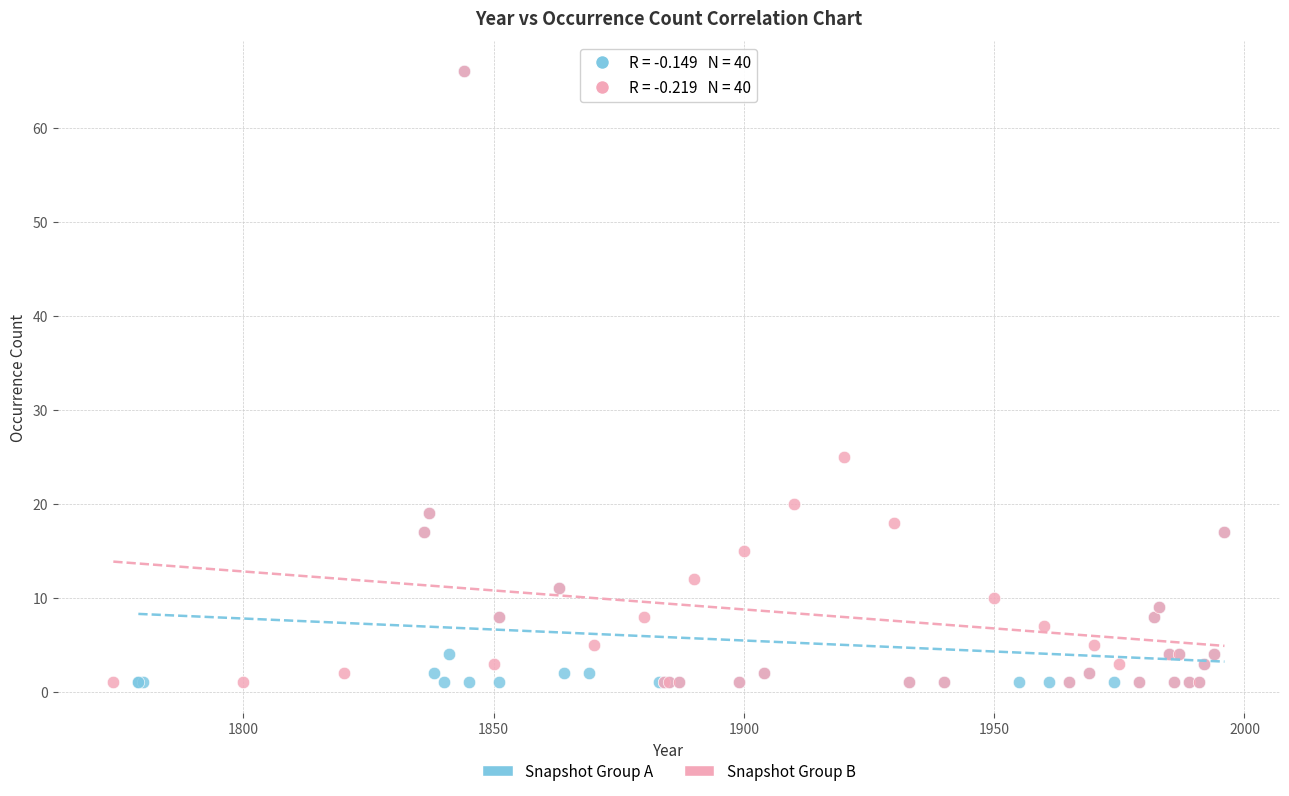

What are all the series names shown in the legend?

Snapshot Group A, Snapshot Group B